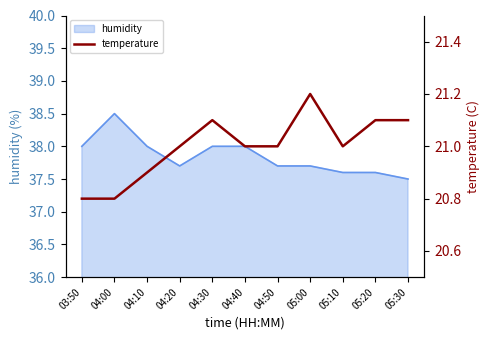

Is it true that humidity equals 24.6 at 03:50?

False